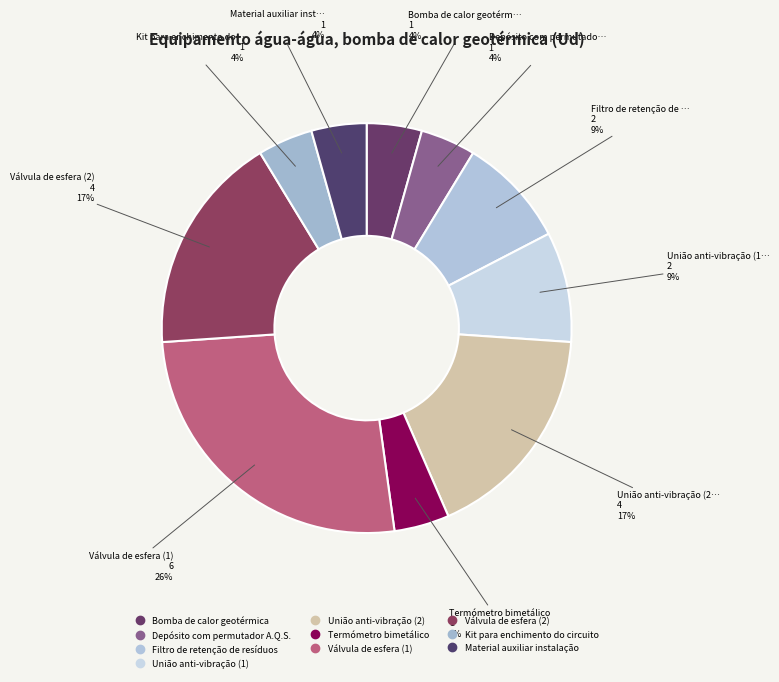

Is it true that Depósito com permutador A.Q.S. is 4% of the pie?

True